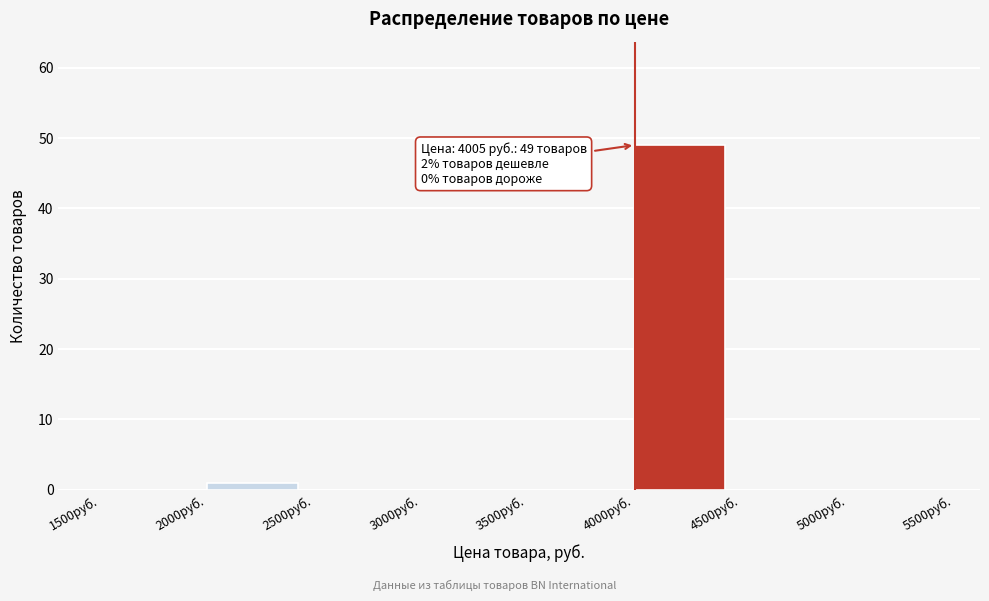

Over which range of the x-axis is the bar tallest?

4000 to 4500